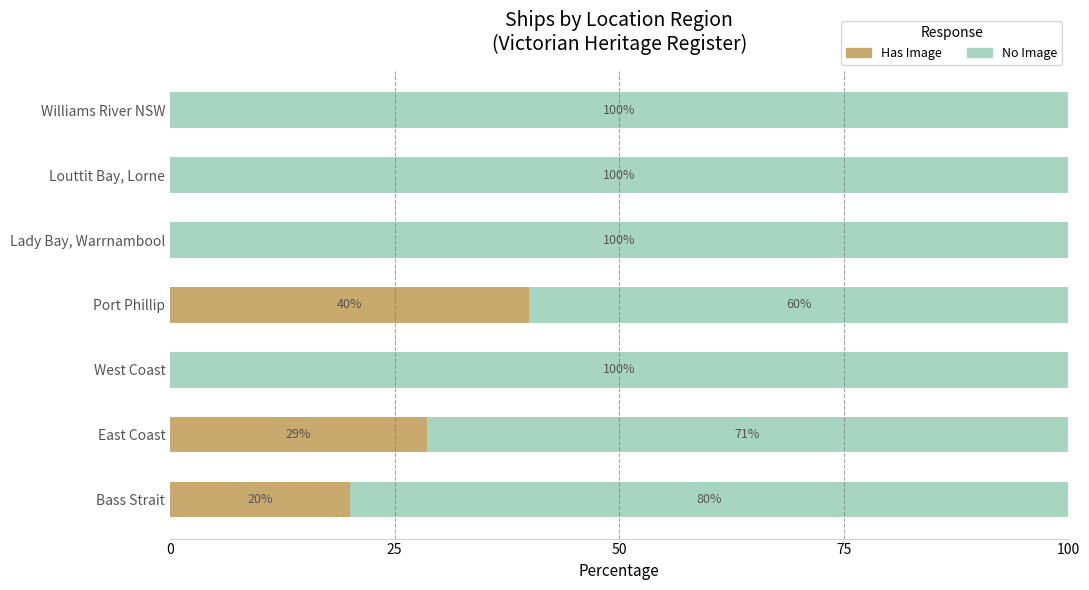

The Has Image series shows 40.0 at Port Phillip. True or false?

True